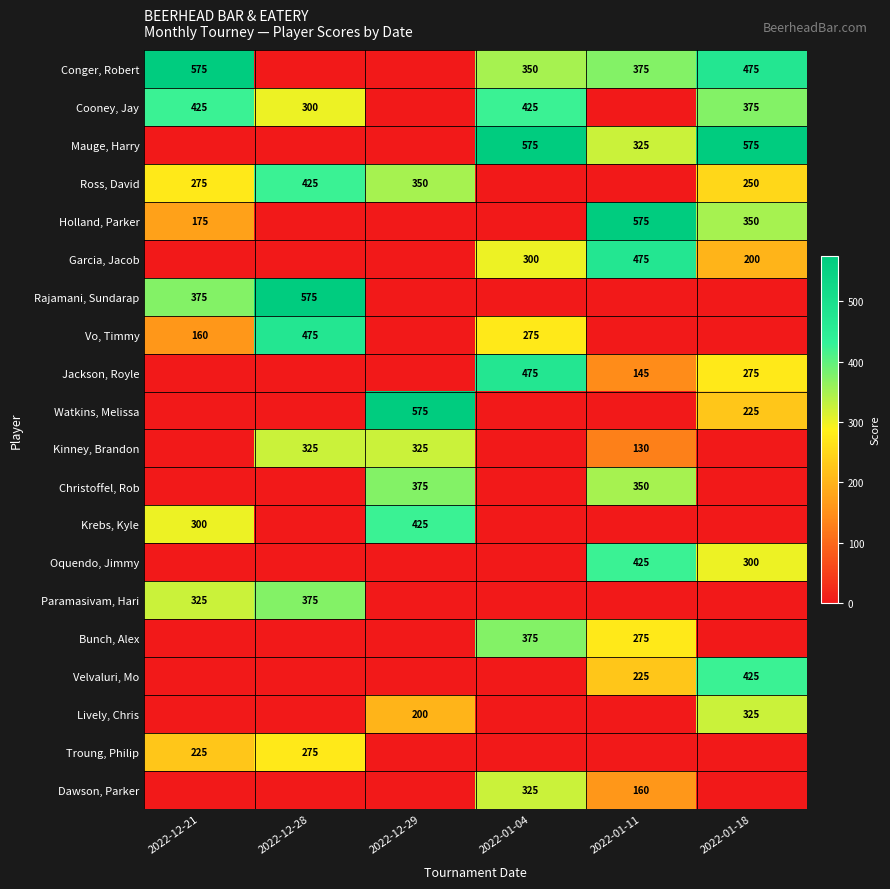

True or false: Kinney, Brandon has a value of 325 at 2022-12-28.

True